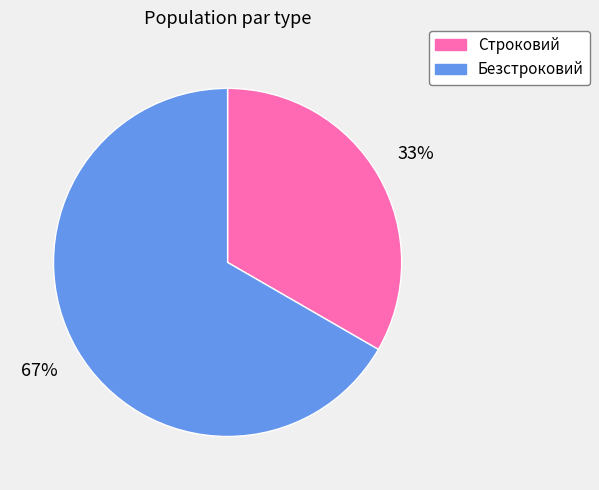

True or false: Строковий accounts for 33% of the total.

True